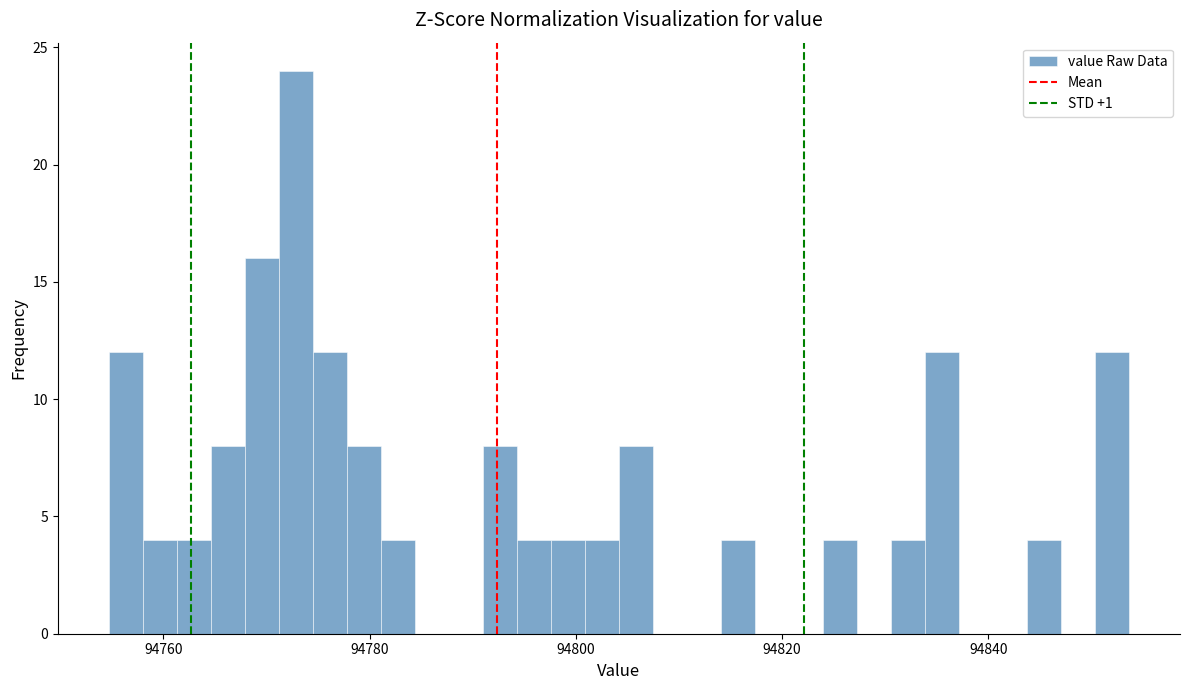

Read against the x-axis, roughly where is the centre of the tallest bar?

94772